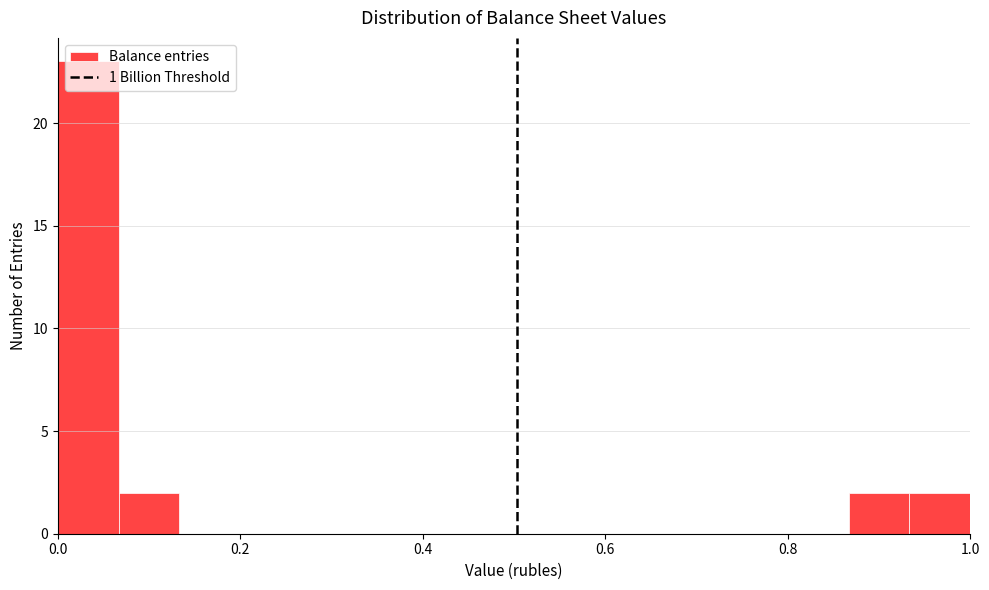

Read against the x-axis, roughly where is the centre of the tallest bar?

0.04